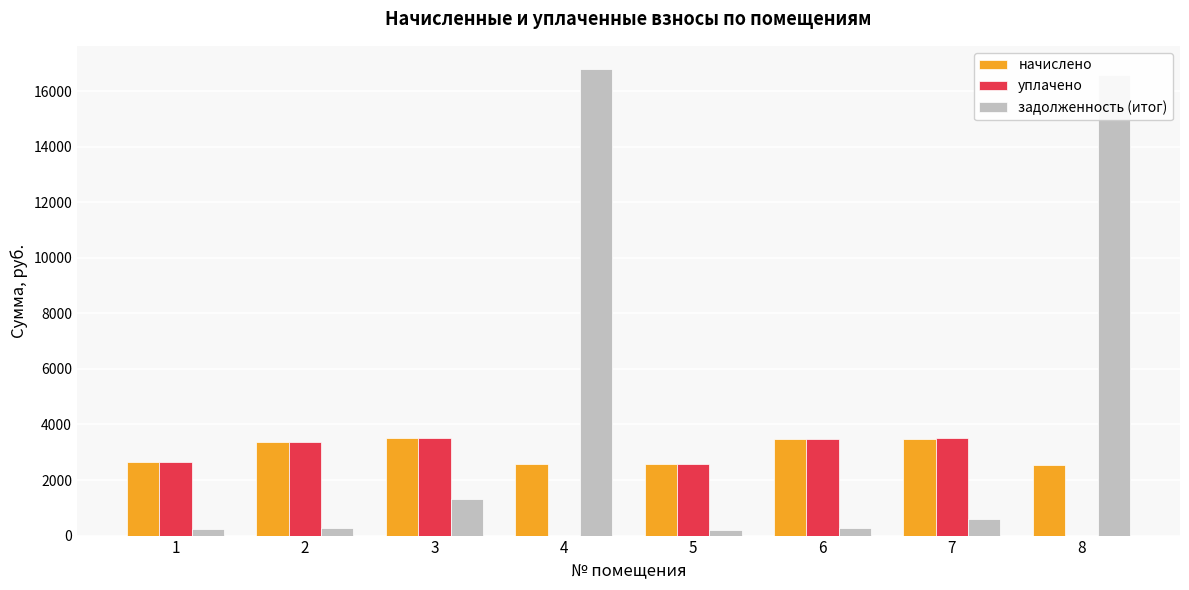

What is the highest value of the задолженность (итог) series?

16791.4